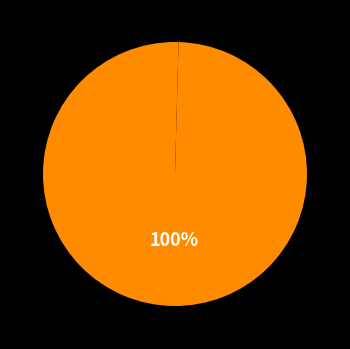

Count the number of slices in the pie.

2